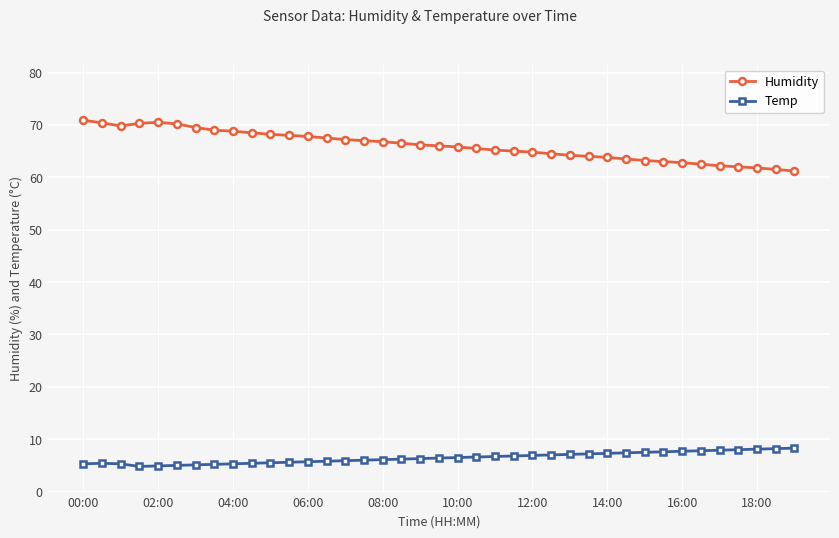

True or false: Temp and Humidity cross at least once.

False